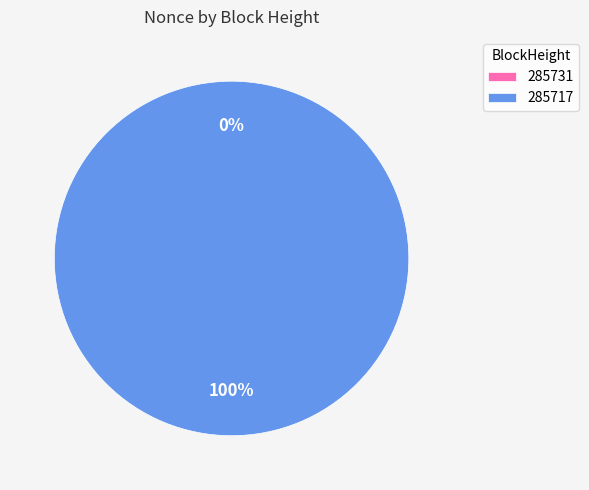

How many segments does this pie chart have?

2